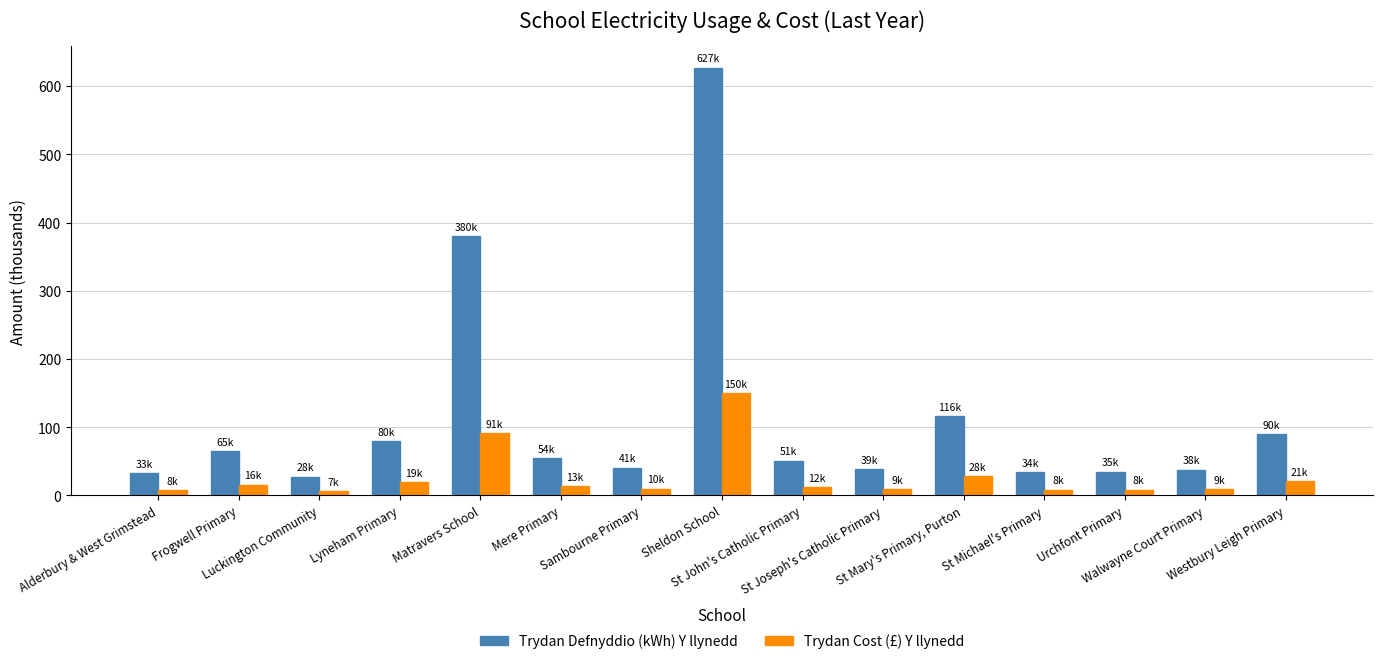

Rank the series by their maximum value, from lowest to highest.

Trydan Cost (£) Y llynedd, Trydan Defnyddio (kWh) Y llynedd